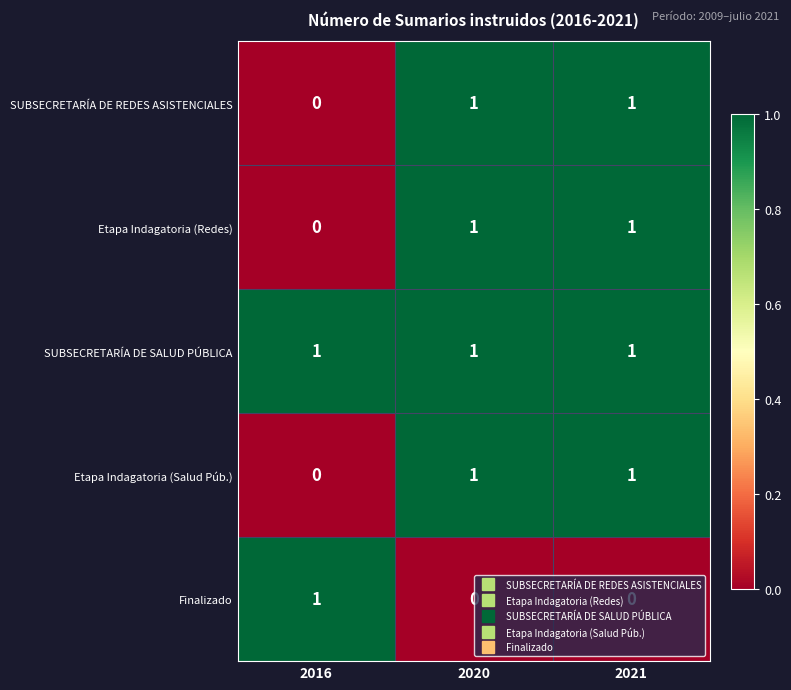

At how many categories does at least one series exceed 0?

3